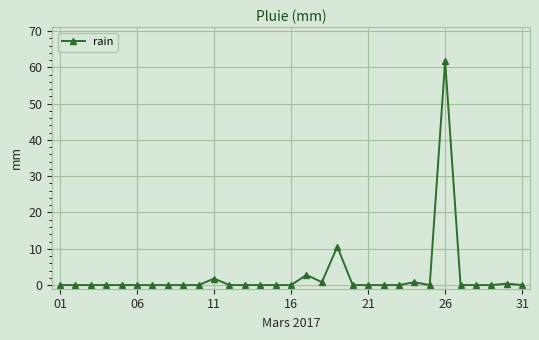

True or false: the data has more than 2 interior local peaks.

True